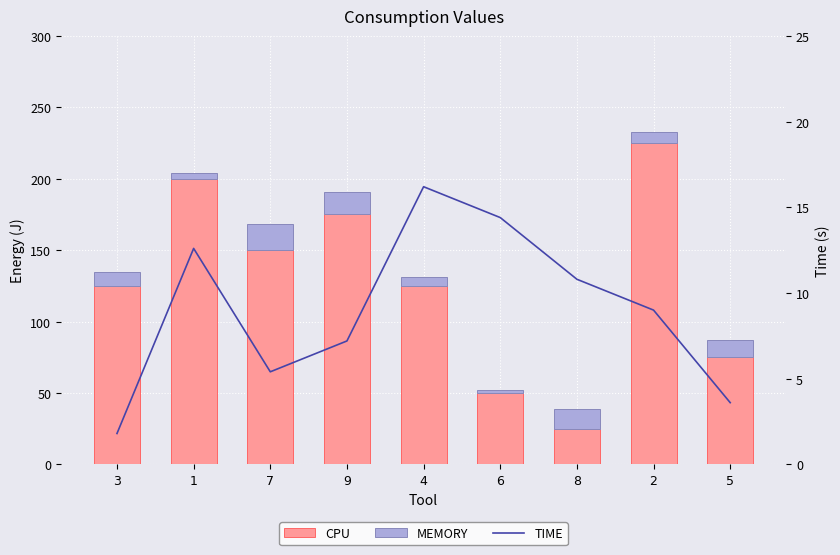

Reading left to right, what are all the values shown in this chart?

CPU: 125.0	200.0	150.0	175.0	125.0	50.0	25.0	225.0	75.0
MEMORY: 10.0	4.0	18.0	16.0	6.0	2.0	14.0	8.0	12.0
TIME: 1.8	12.6	5.4	7.2	16.2	14.4	10.8	9.0	3.6